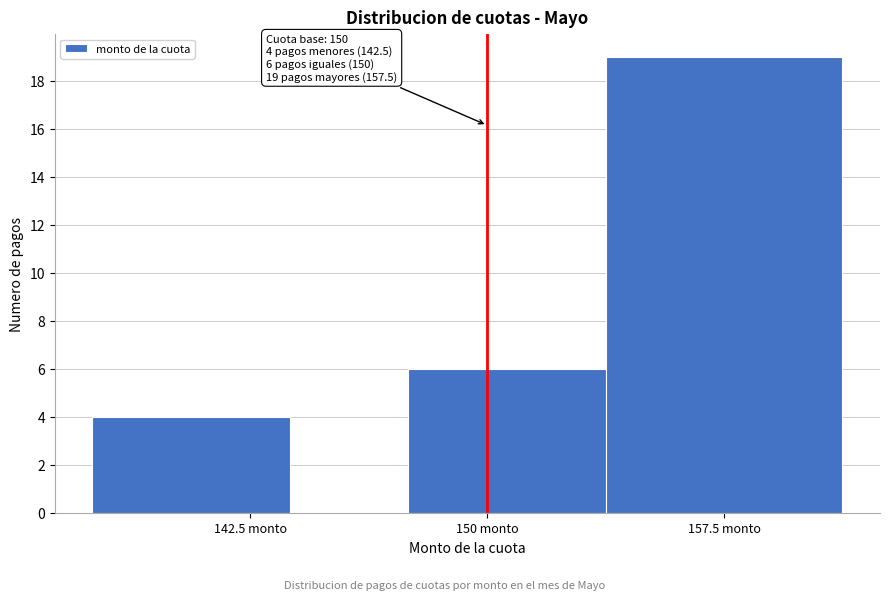

Around what value on the x-axis is the tallest bar? Give the approximate position of its centre, as read against the axis.

158